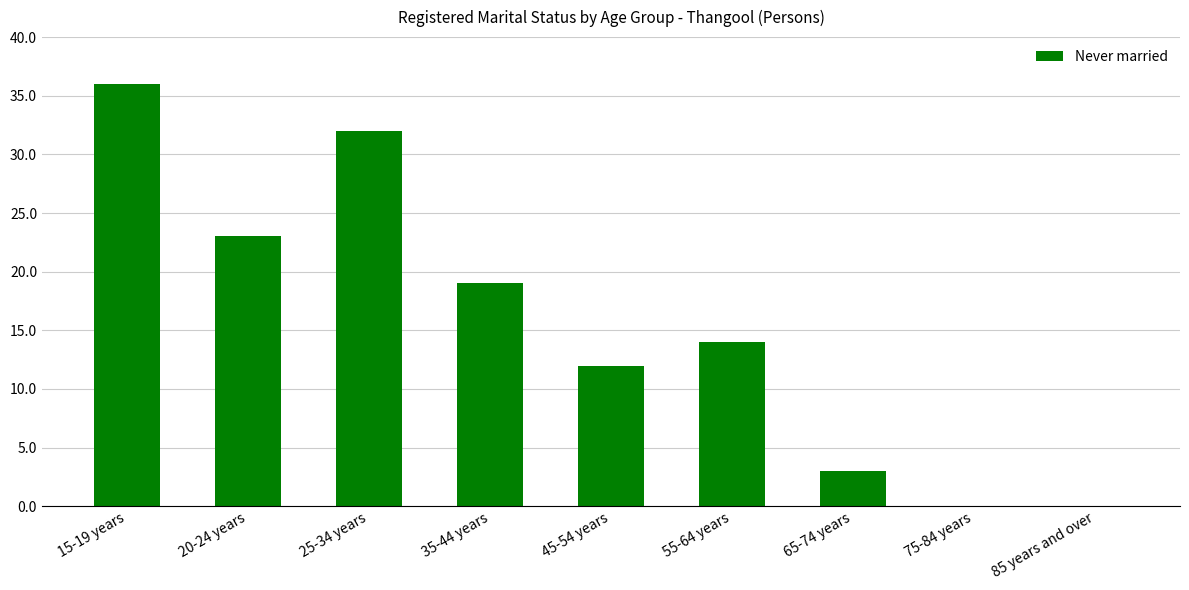

How many distinct data groups are displayed?

1